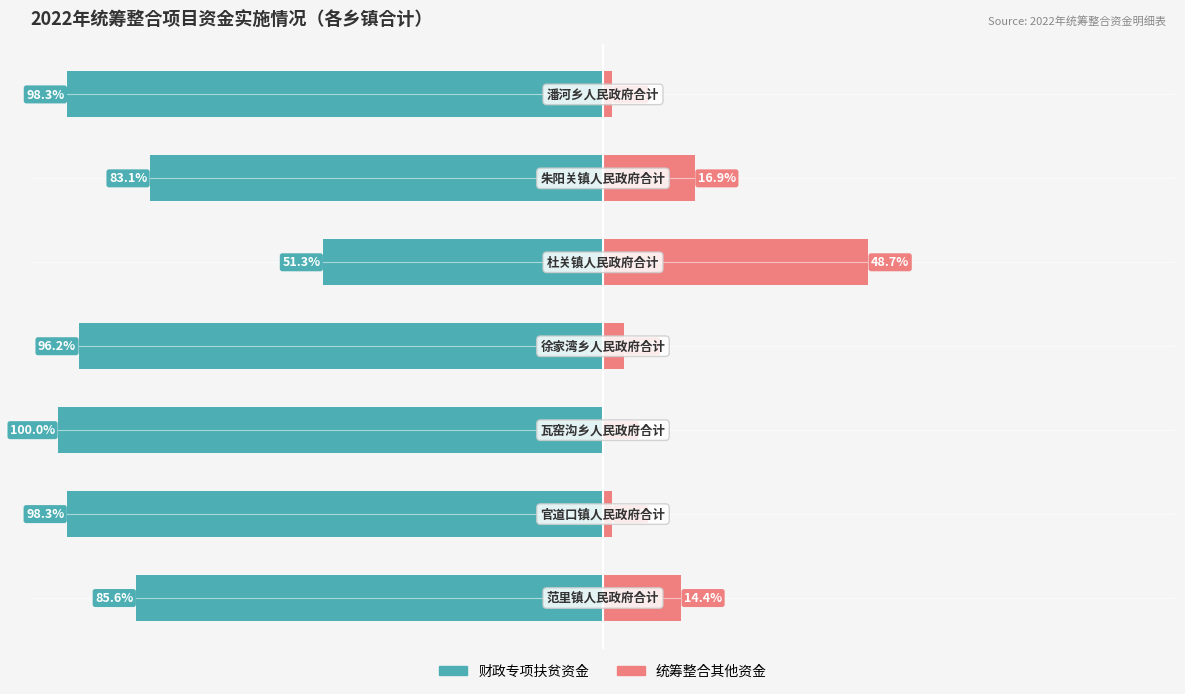

How many series are shown in this chart?

2